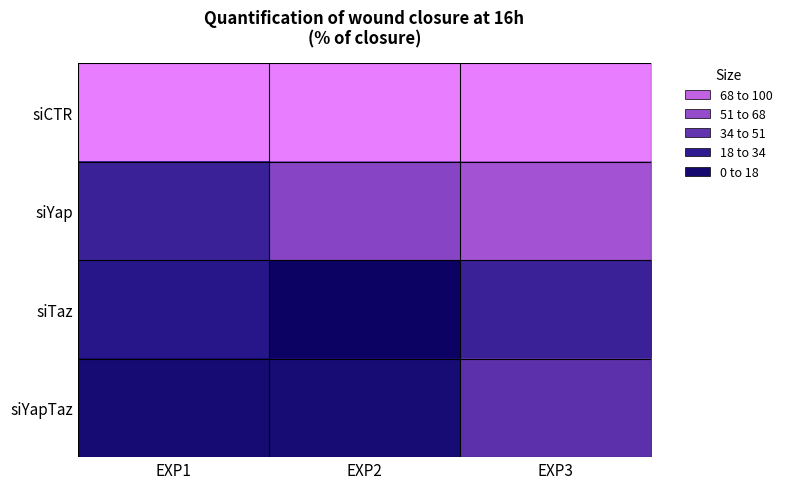

Rank the series at EXP1 from highest to lowest value.

siCTR, siYap, siTaz, siYapTaz